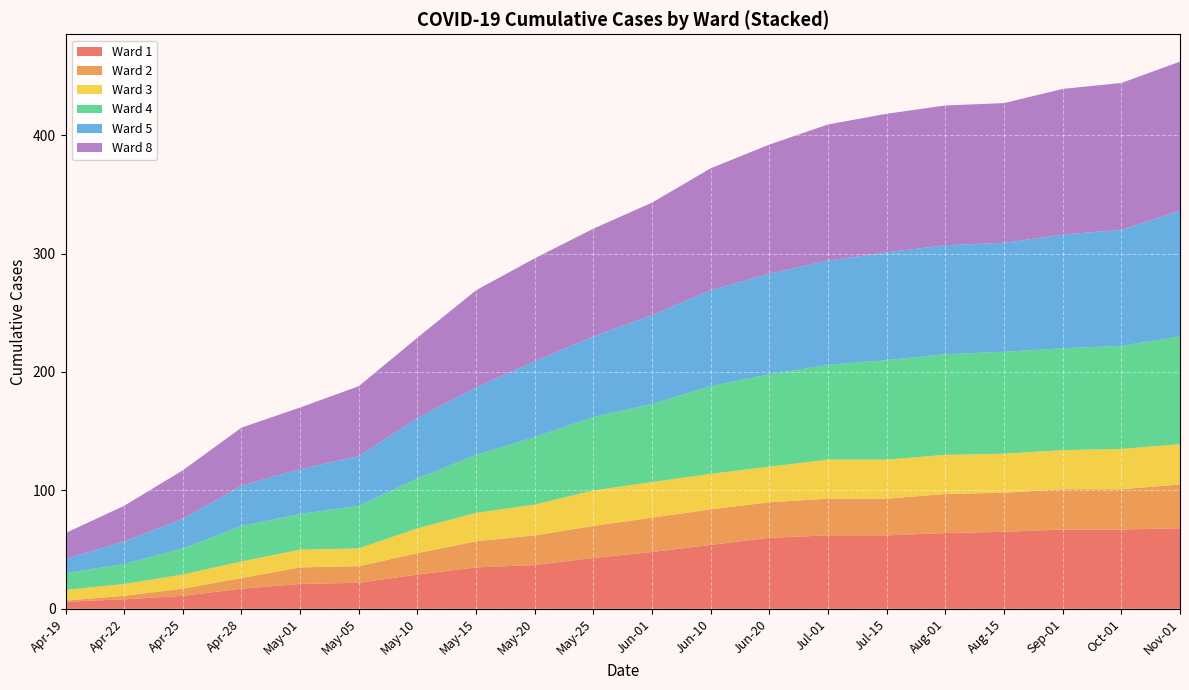

The Ward 1 series shows 35 at May-15. True or false?

True